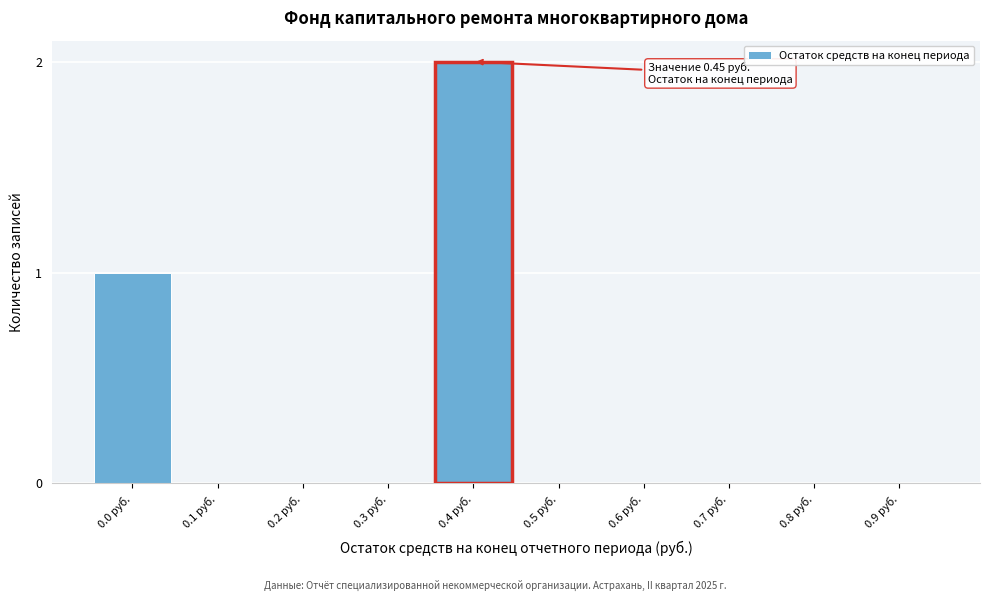

Reading right to left, list all the values displayed in this chart.

0.9 руб.=0	0.8 руб.=0	0.7 руб.=0	0.6 руб.=0	0.5 руб.=0	0.4 руб.=2	0.3 руб.=0	0.2 руб.=0	0.1 руб.=0	0.0 руб.=1